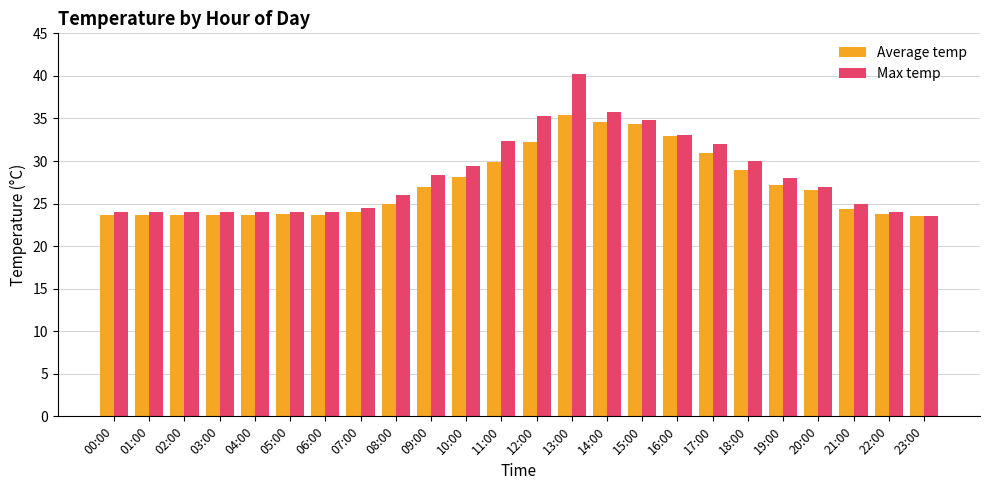

What is the maximum value shown in the chart?

40.2